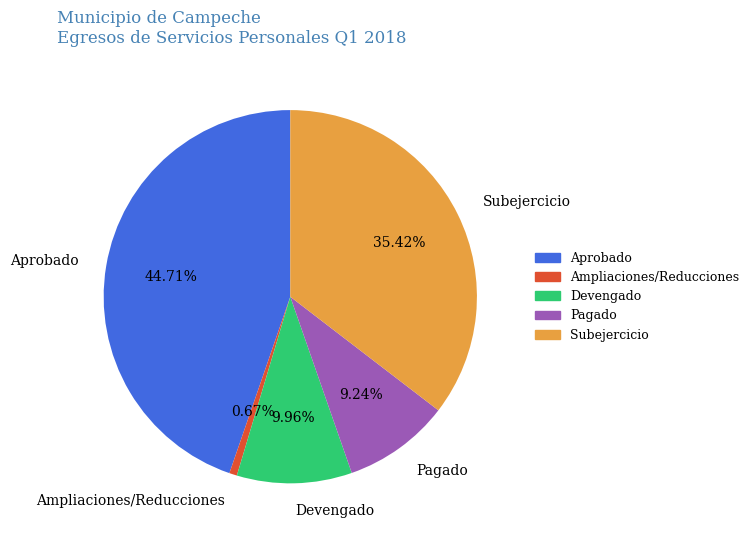

How many segments does this pie chart have?

5